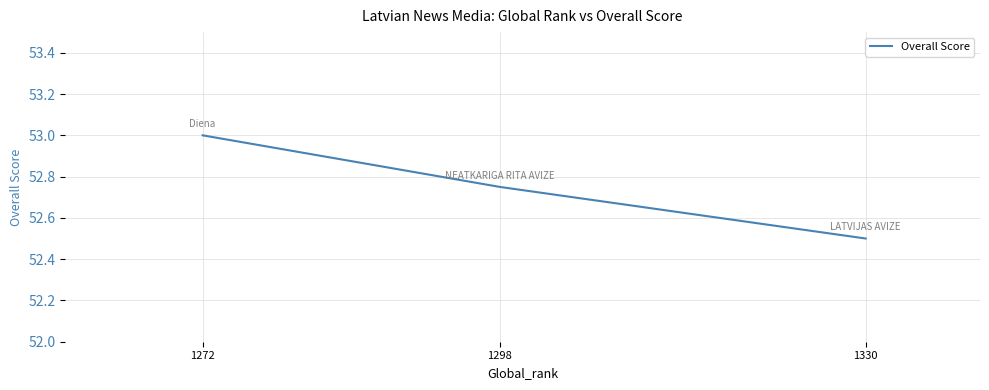

What is the difference between the maximum and minimum values?

0.5